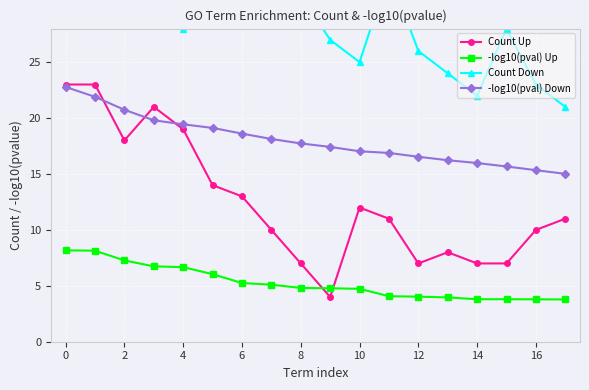

What is the difference between the maximum and minimum values in the -log10(pval) Up series?

4.4